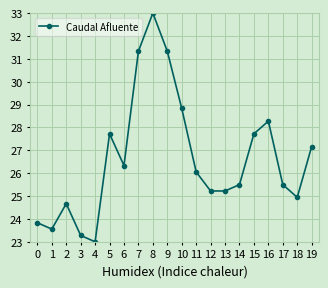

What is the ratio of the value at 5 to the value at 18?

1.1